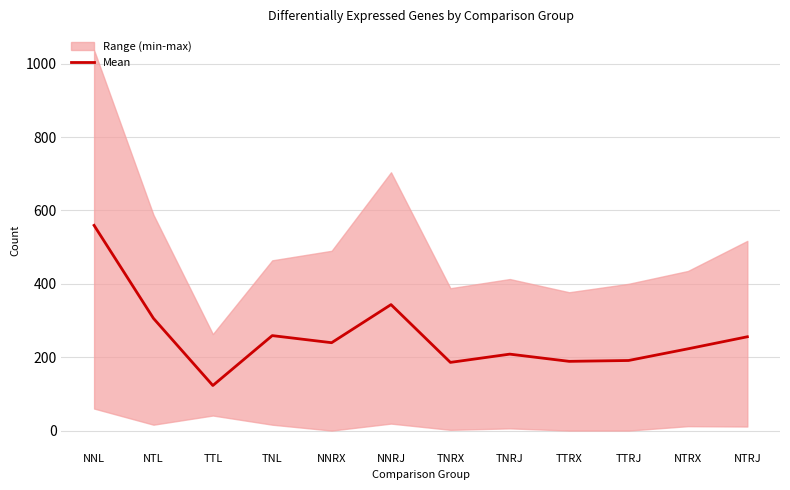

What is the average value?

256.8